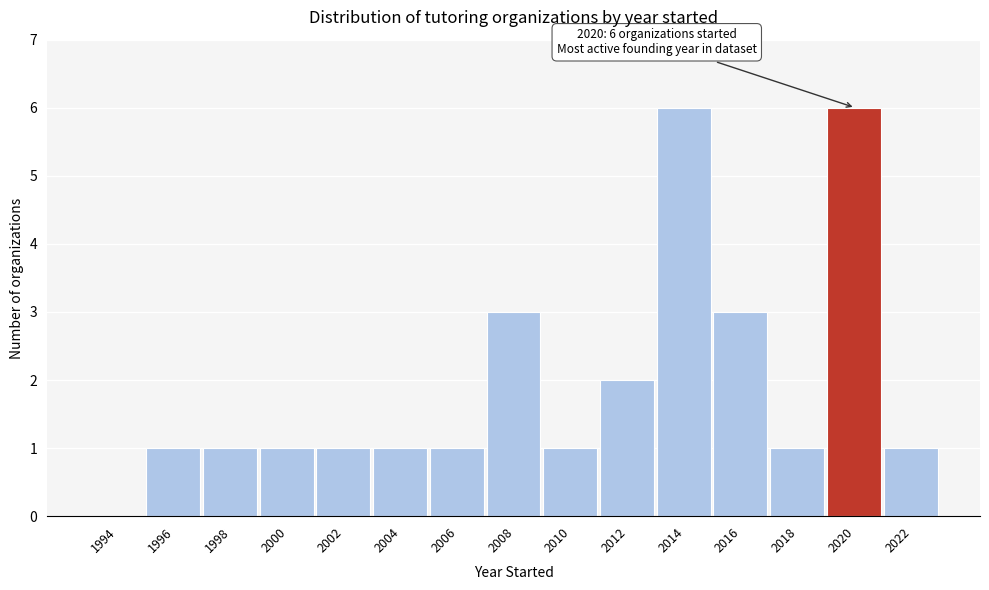

Reading left to right, what are all the values shown in this chart?

1994=0	1996=1	1998=1	2000=1	2002=1	2004=1	2006=1	2008=3	2010=1	2012=2	2014=6	2016=3	2018=1	2020=6	2022=1